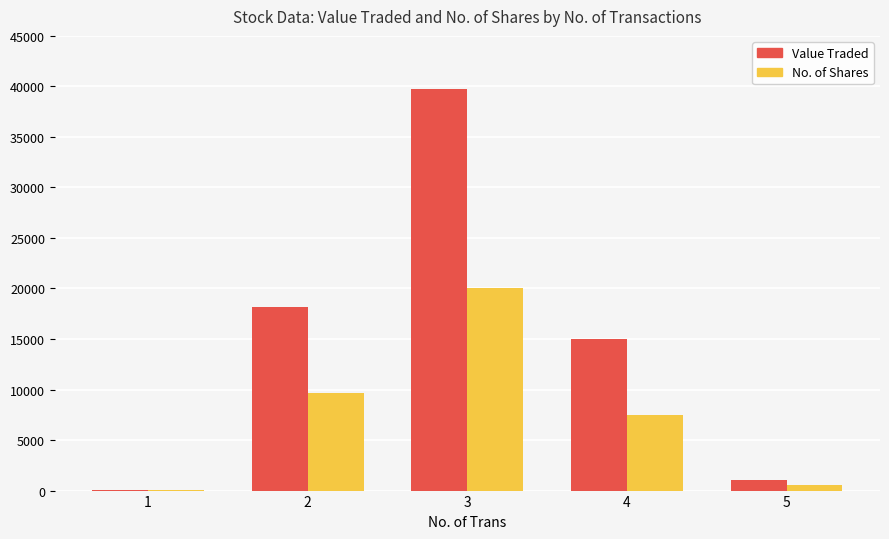

Which series changed the most between 3 and 5?

Value Traded